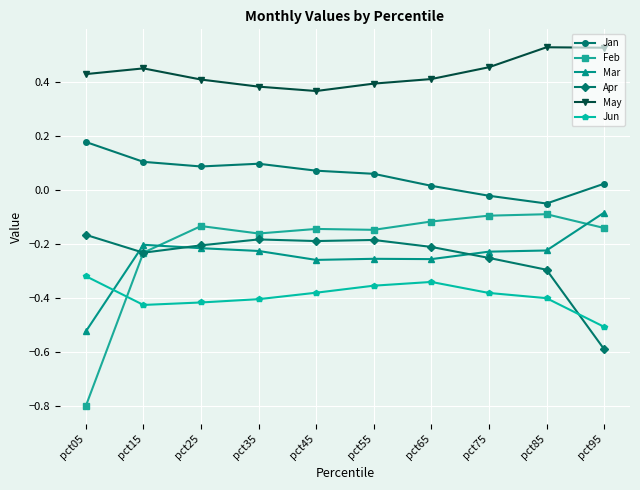

Which series has the largest range (max minus min)?

Feb